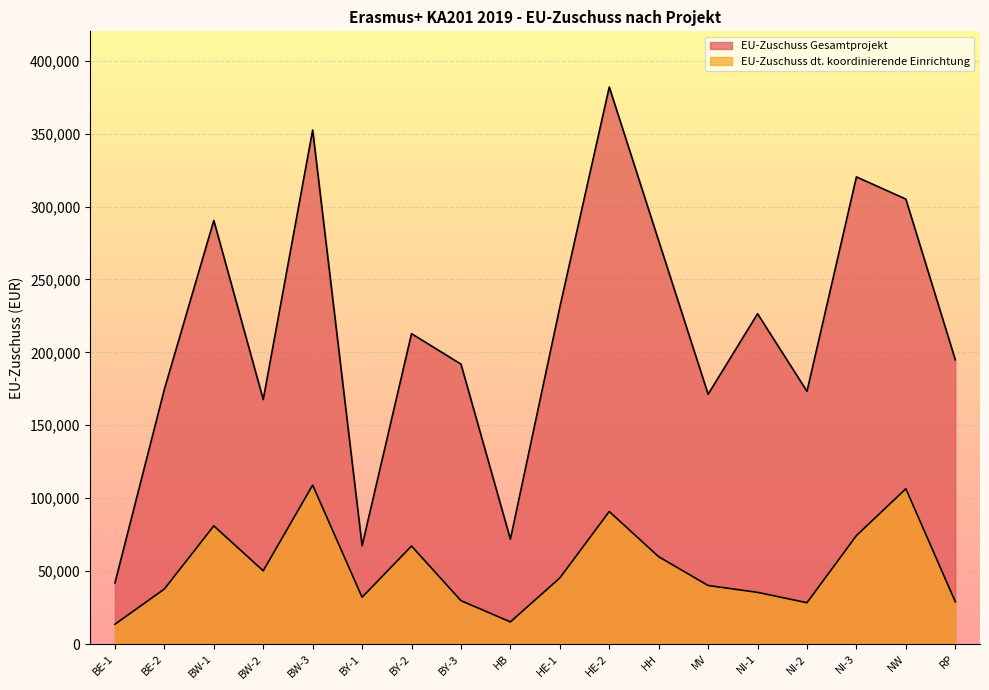

What is the label of the 16th point from the left?

NI-3